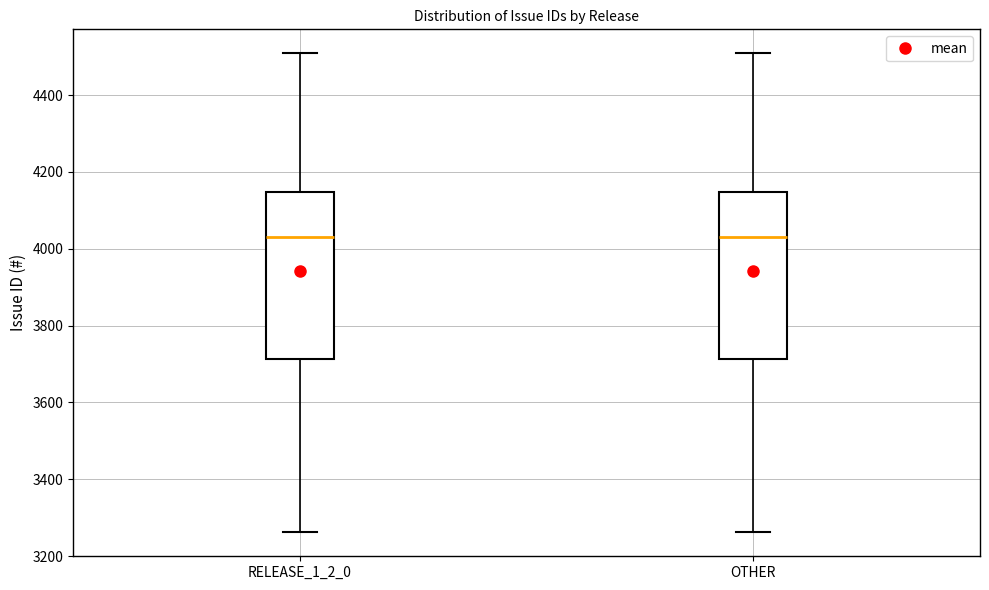

Reading left to right, transcribe this box plot: for each box, give where its median line is, the range the box spans, and where its two whiskers end, as read against the y-axis. The values are not printed on the chart, so give them approximately, as read against the axis.

RELEASE_1_2_0: median 4040, box 3720 to 4140, whiskers 3260 to 4500
OTHER: median 4040, box 3720 to 4140, whiskers 3260 to 4500